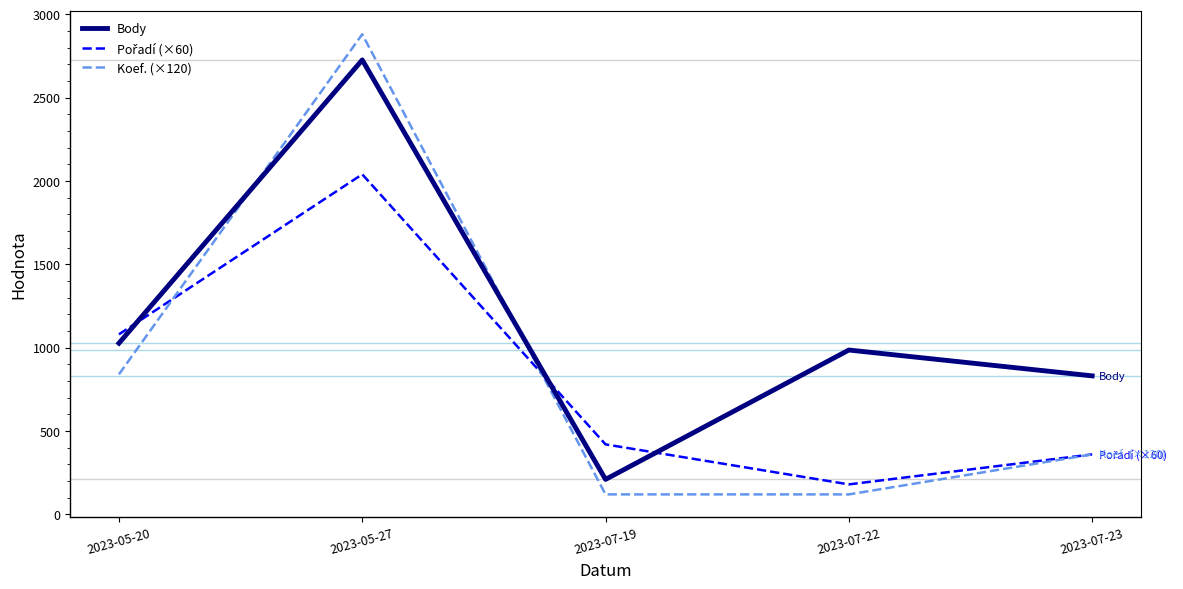

What is the greatest value displayed?

2880